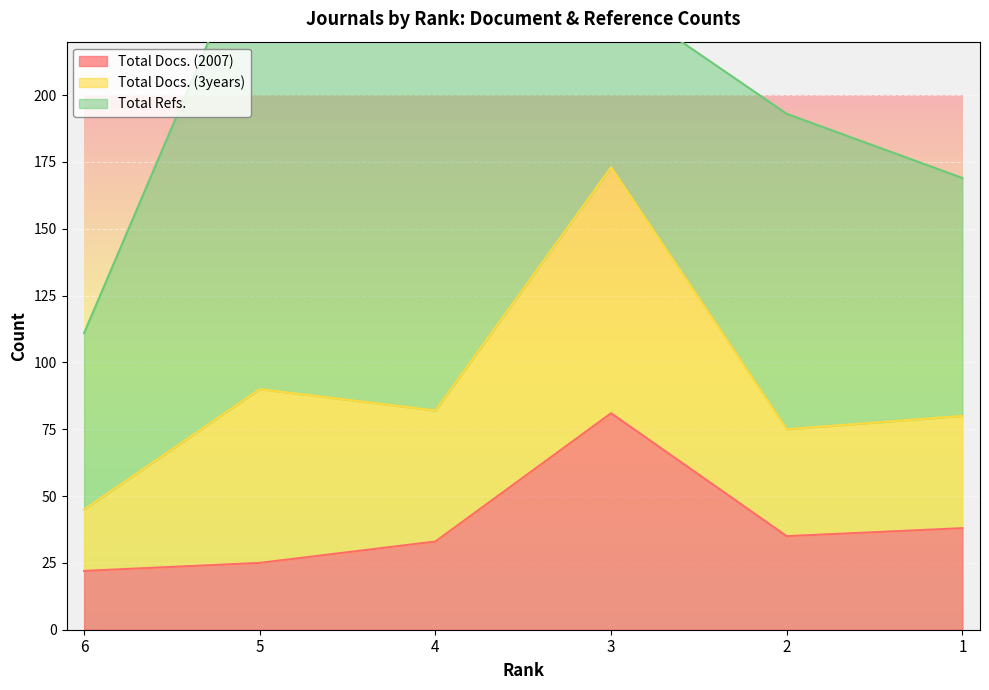

The value of Total Docs. (2007) at 2 is 11. True or false?

False